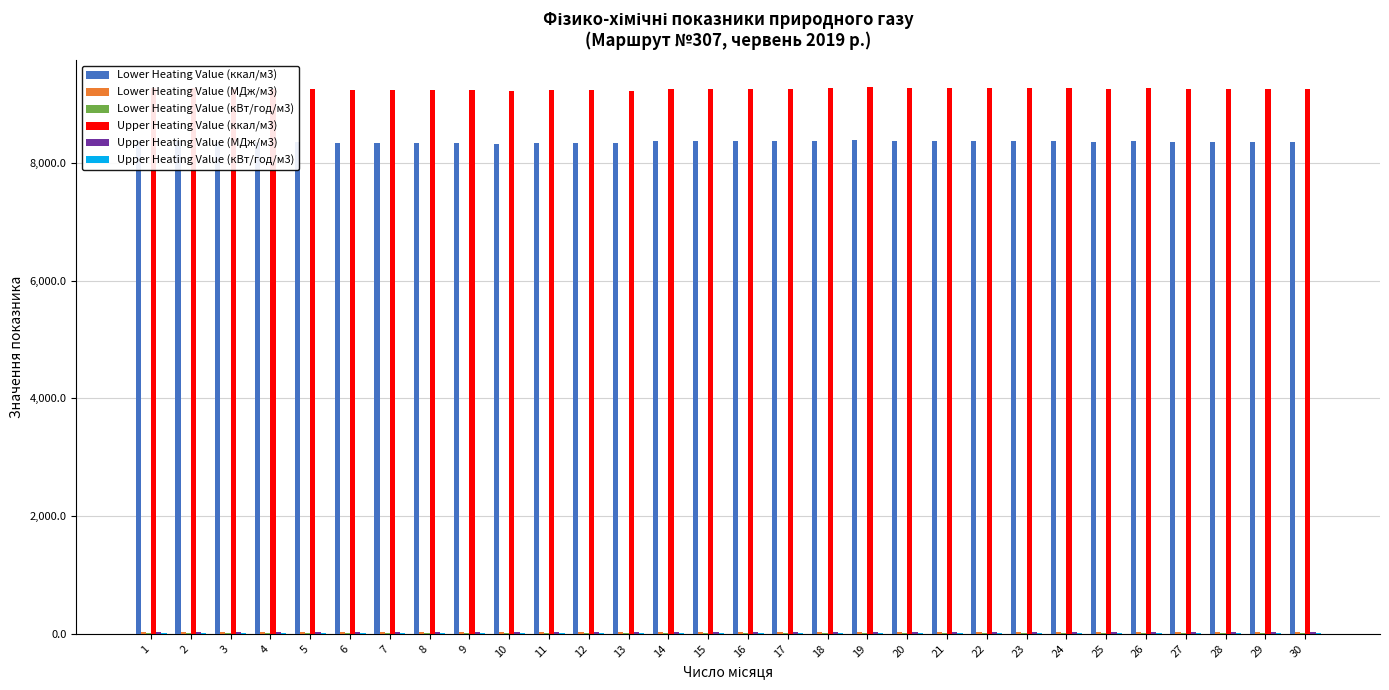

Which series has the largest total across all categories?

Upper Heating Value (ккал/м3)